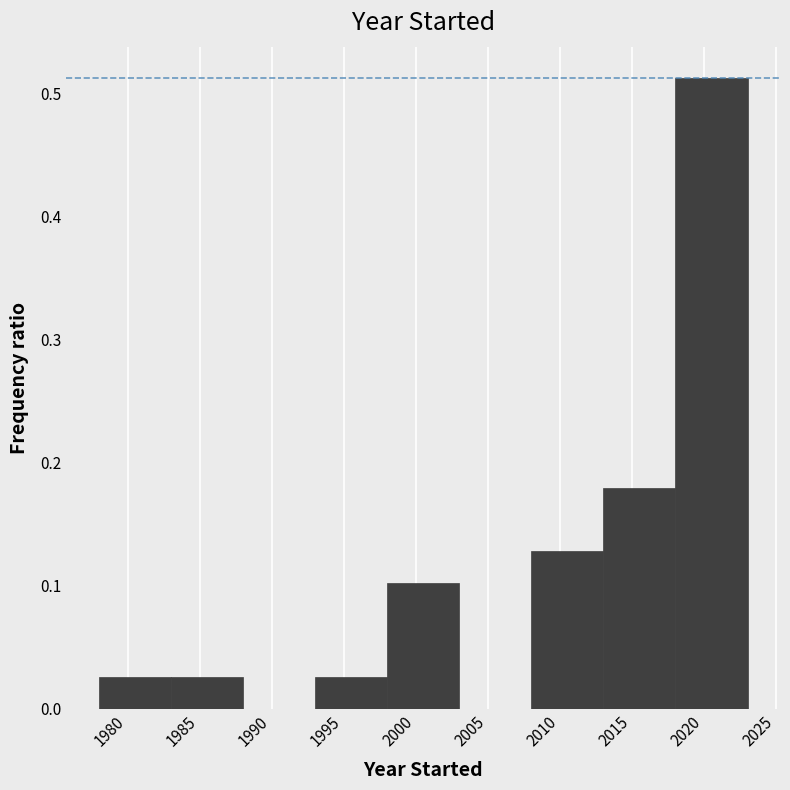

How tall is the bar that spans 2008 to 2013 on the x-axis? The values are not printed on the chart, so give them approximately, as read against the axis.

0.13